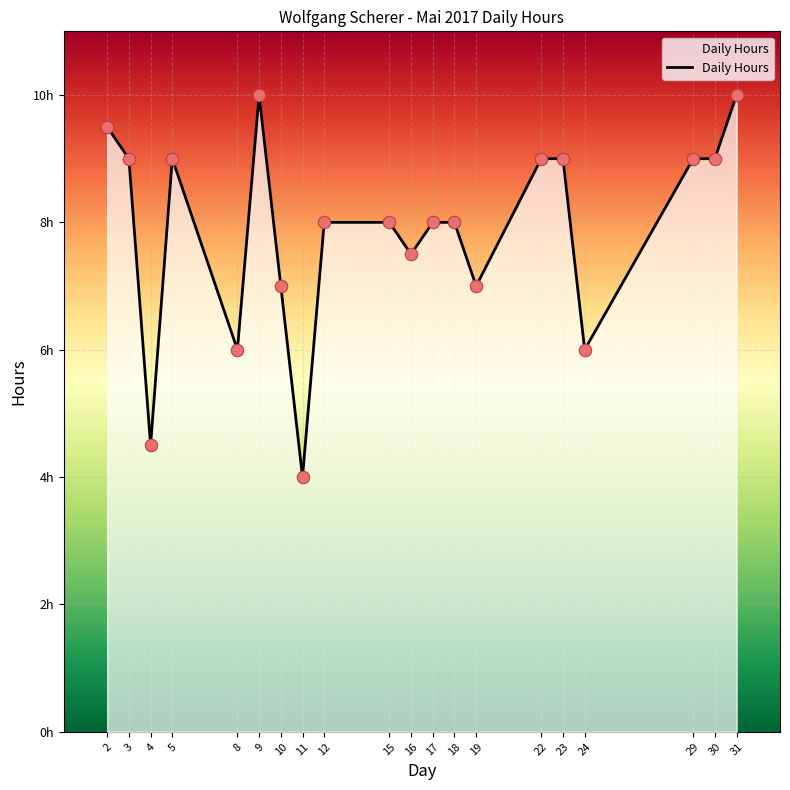

Between 18 and 31, which is larger?

31